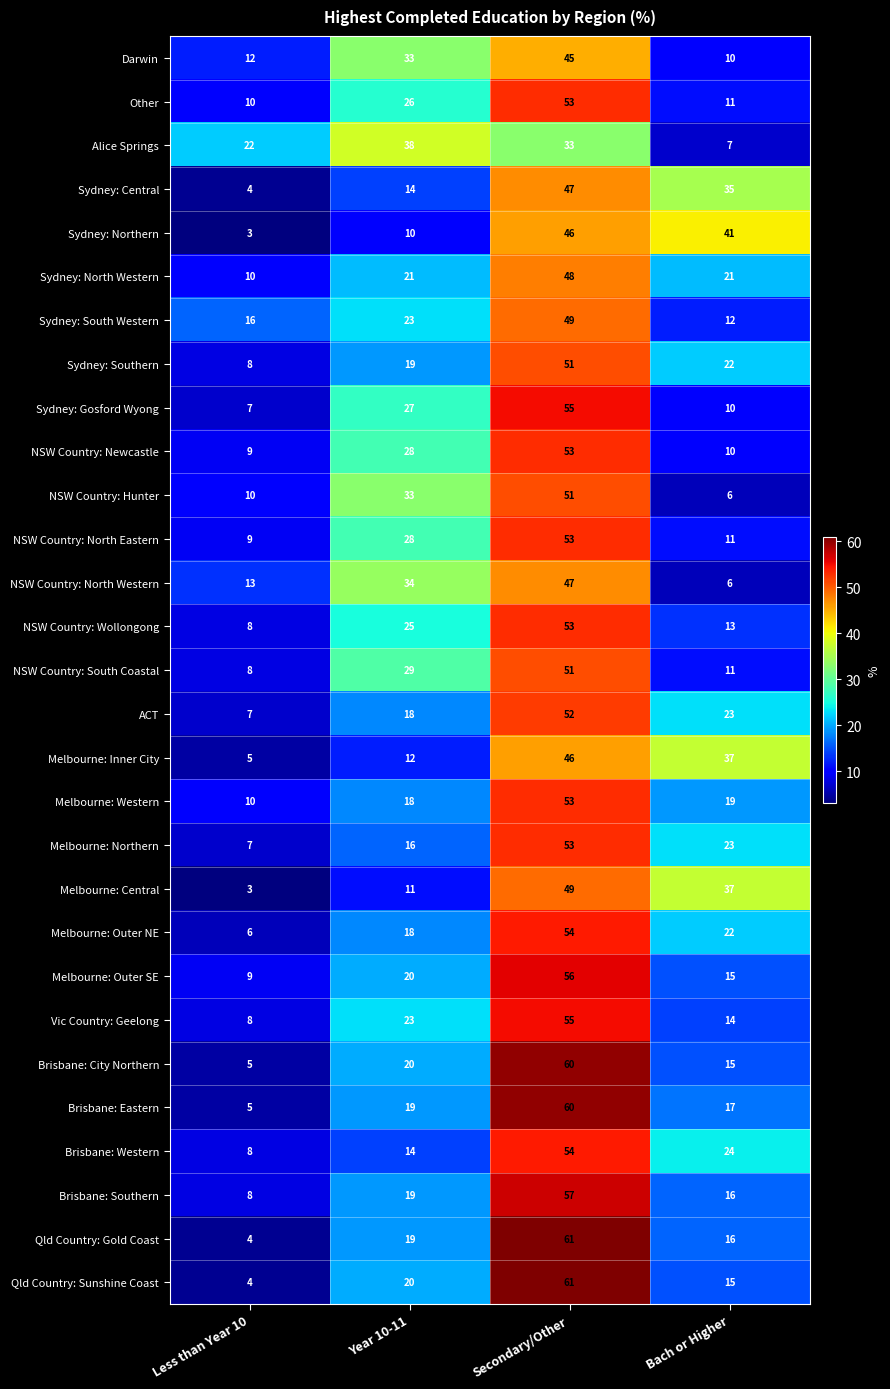

How many categories are shown in the chart?

4